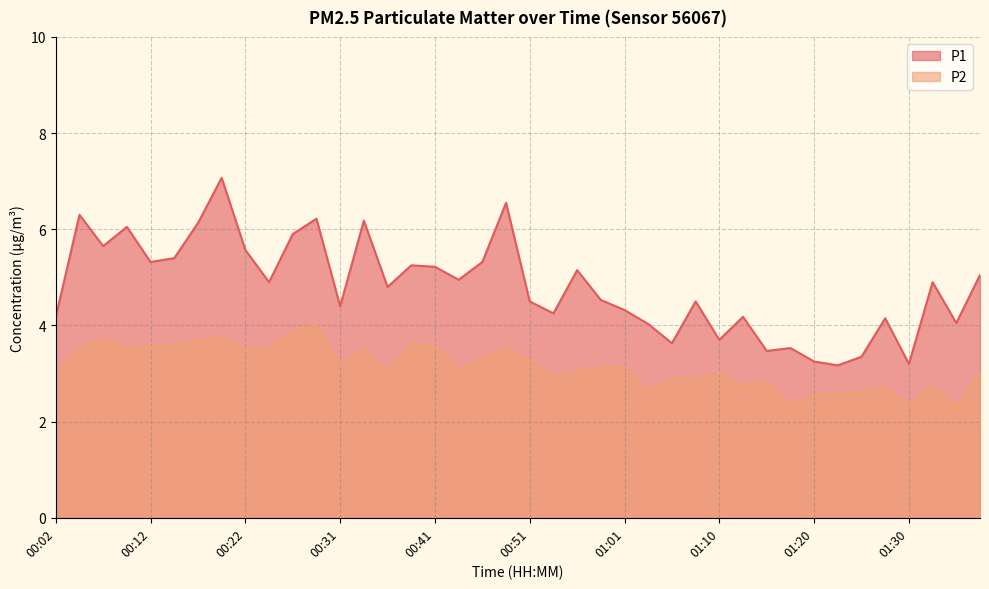

What is the sum of the P2 values at 00:44 and 00:34?

6.6